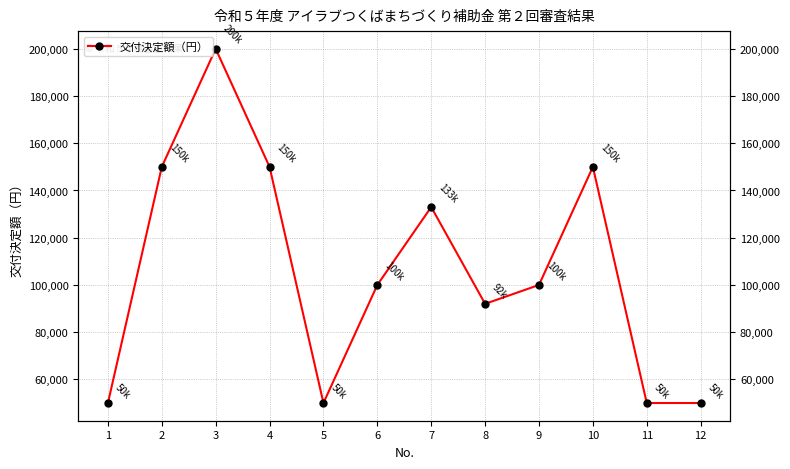

The chart shows a value of 150000 at 4. True or false?

True